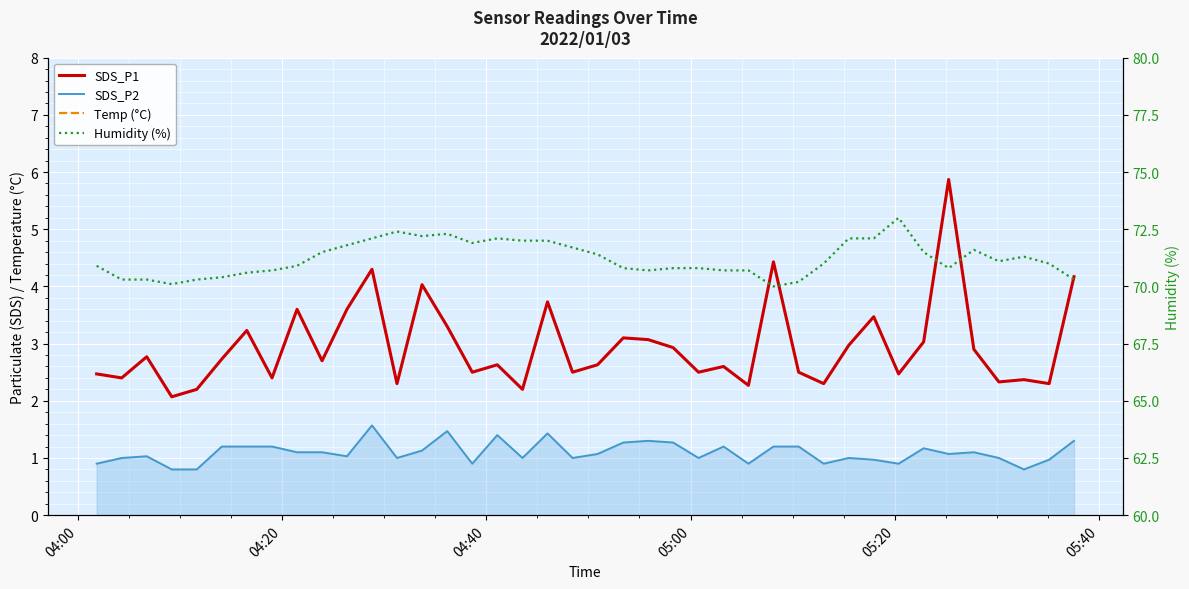

What is the approximate value of SDS_P2 at 04:40?

1.0